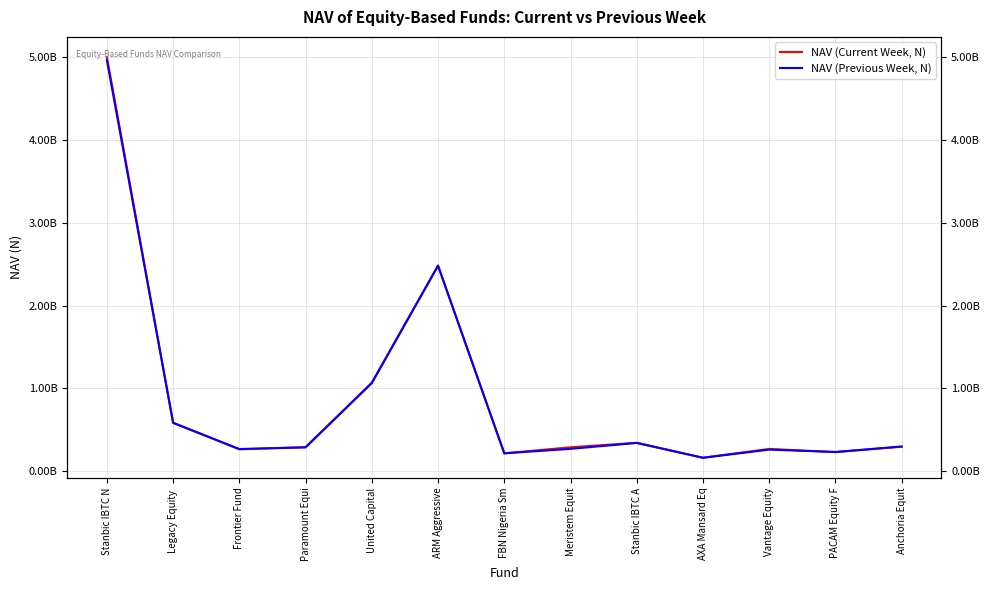

How many categories are shown in the chart?

13